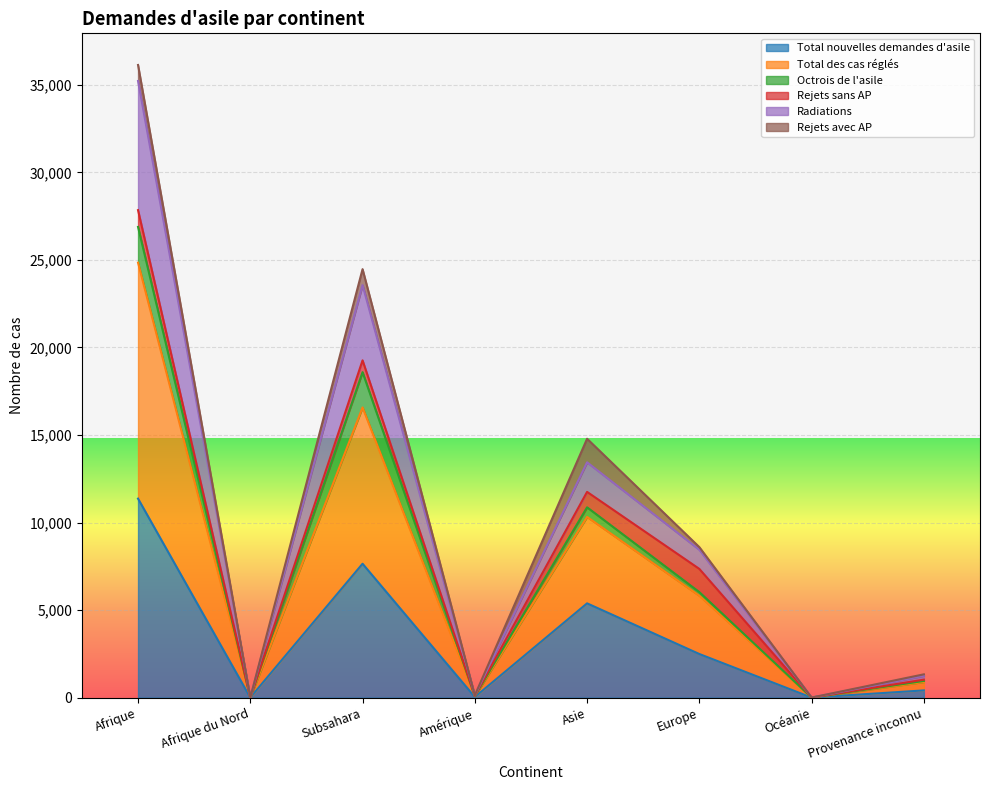

At which category is the sum across all series the highest?

Afrique